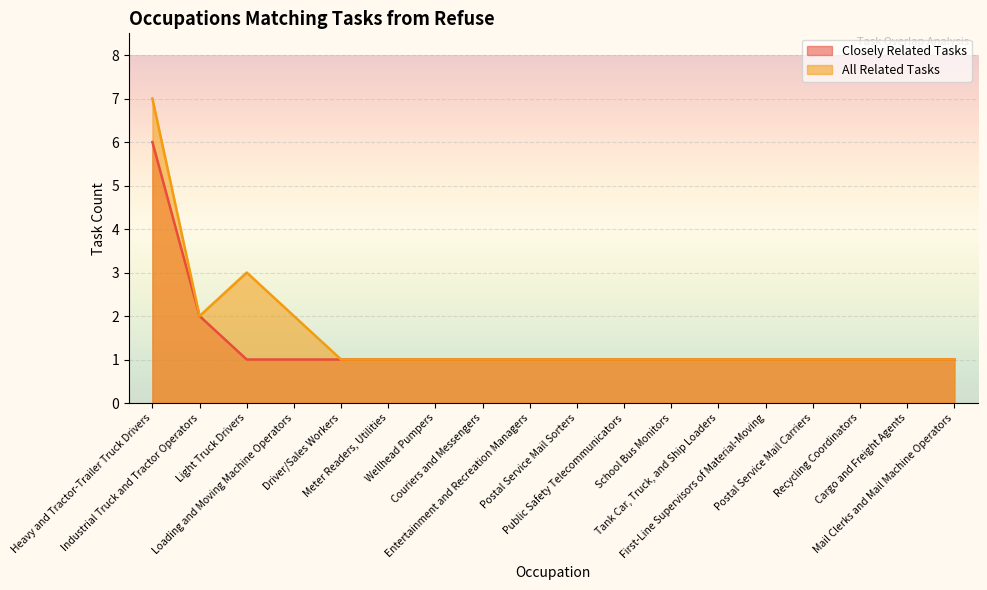

Reading right to left, extract all data points from this chart.

Closely Related Tasks: Mail Clerks and Mail Machine Operators=1	Cargo and Freight Agents=1	Recycling Coordinators=1	Postal Service Mail Carriers=1	First-Line Supervisors of Material-Moving=1	Tank Car, Truck, and Ship Loaders=1	School Bus Monitors=1	Public Safety Telecommunicators=1	Postal Service Mail Sorters=1	Entertainment and Recreation Managers=1	Couriers and Messengers=1	Wellhead Pumpers=1	Meter Readers, Utilities=1	Driver/Sales Workers=1	Loading and Moving Machine Operators=1	Light Truck Drivers=1	Industrial Truck and Tractor Operators=2	Heavy and Tractor-Trailer Truck Drivers=6
All Related Tasks: Mail Clerks and Mail Machine Operators=1	Cargo and Freight Agents=1	Recycling Coordinators=1	Postal Service Mail Carriers=1	First-Line Supervisors of Material-Moving=1	Tank Car, Truck, and Ship Loaders=1	School Bus Monitors=1	Public Safety Telecommunicators=1	Postal Service Mail Sorters=1	Entertainment and Recreation Managers=1	Couriers and Messengers=1	Wellhead Pumpers=1	Meter Readers, Utilities=1	Driver/Sales Workers=1	Loading and Moving Machine Operators=2	Light Truck Drivers=3	Industrial Truck and Tractor Operators=2	Heavy and Tractor-Trailer Truck Drivers=7